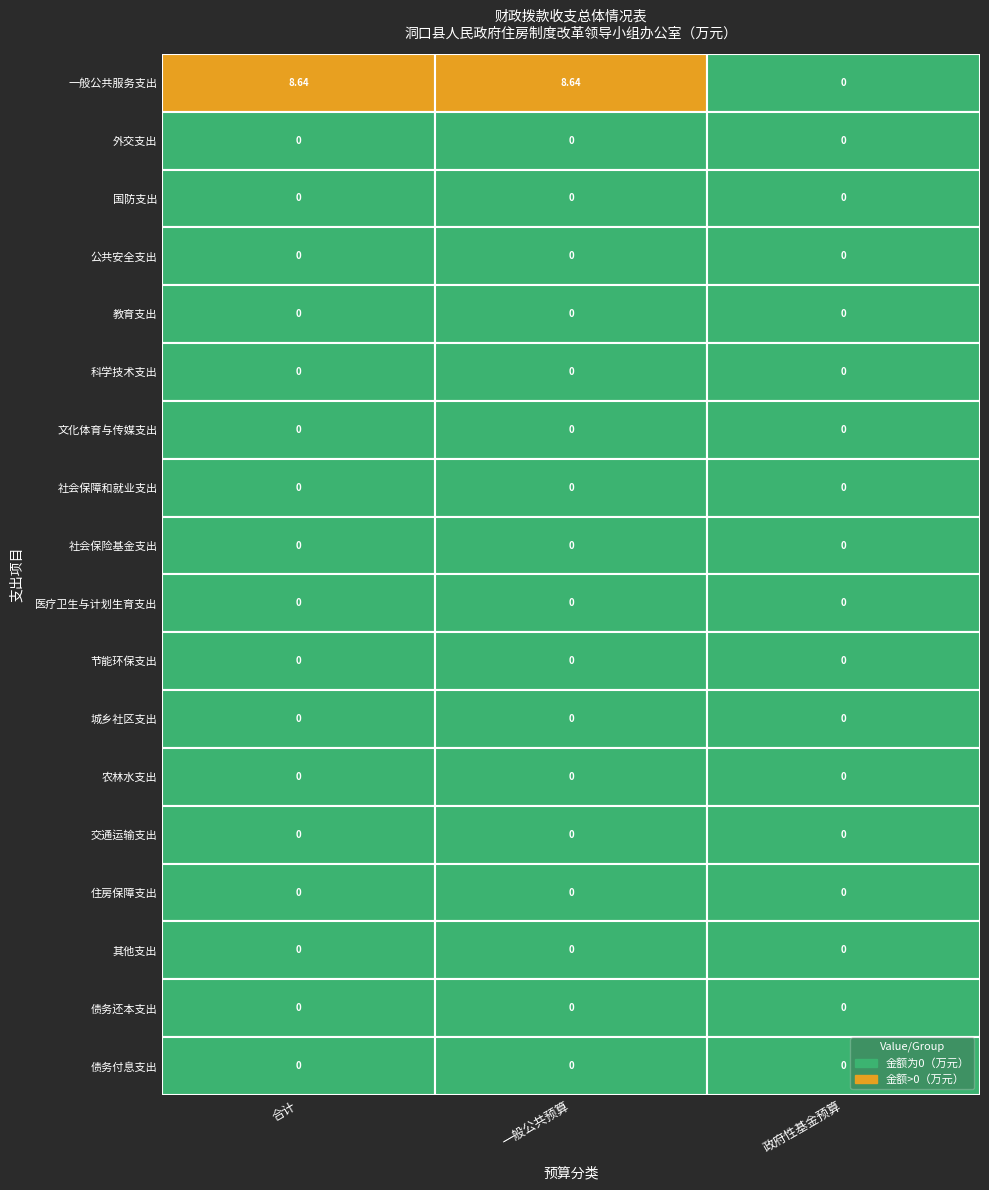

How many distinct data groups are displayed?

18